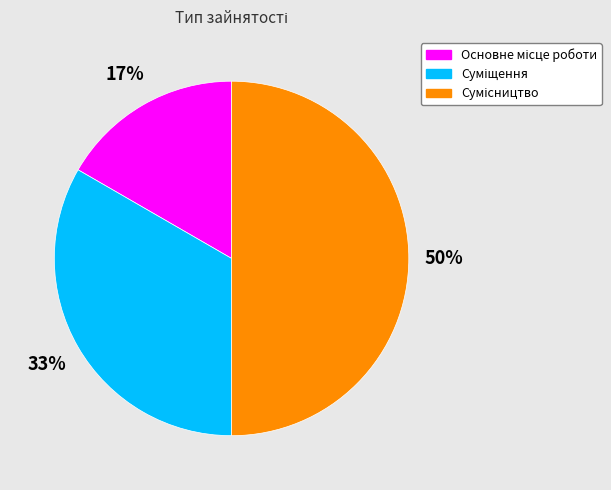

To the nearest percent, what is the difference between the largest and smallest slice percentages?

33%